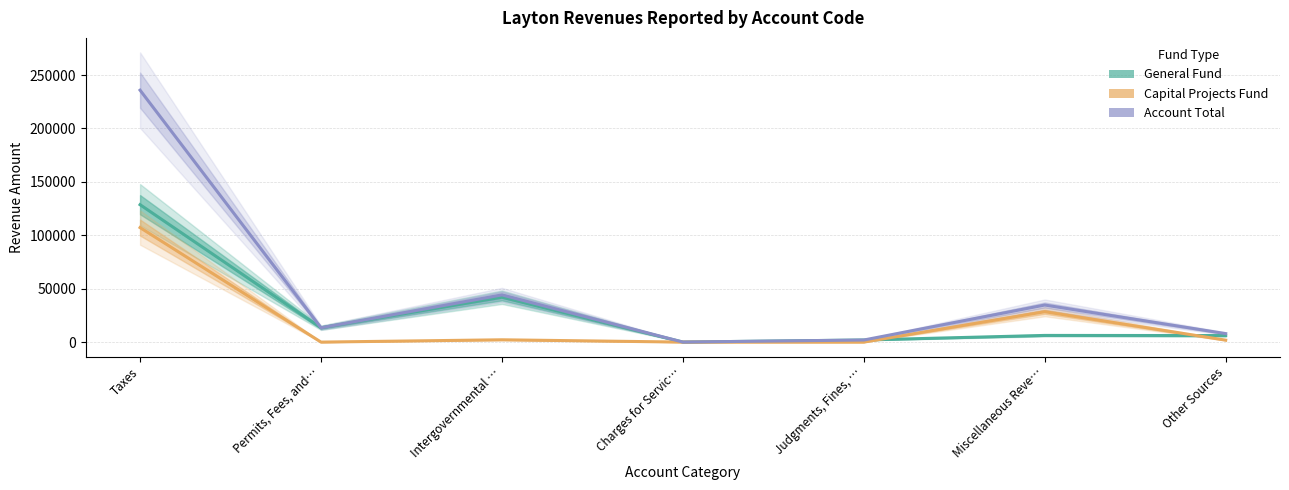

True or false: Capital Projects and Account Total intersect in this chart.

False